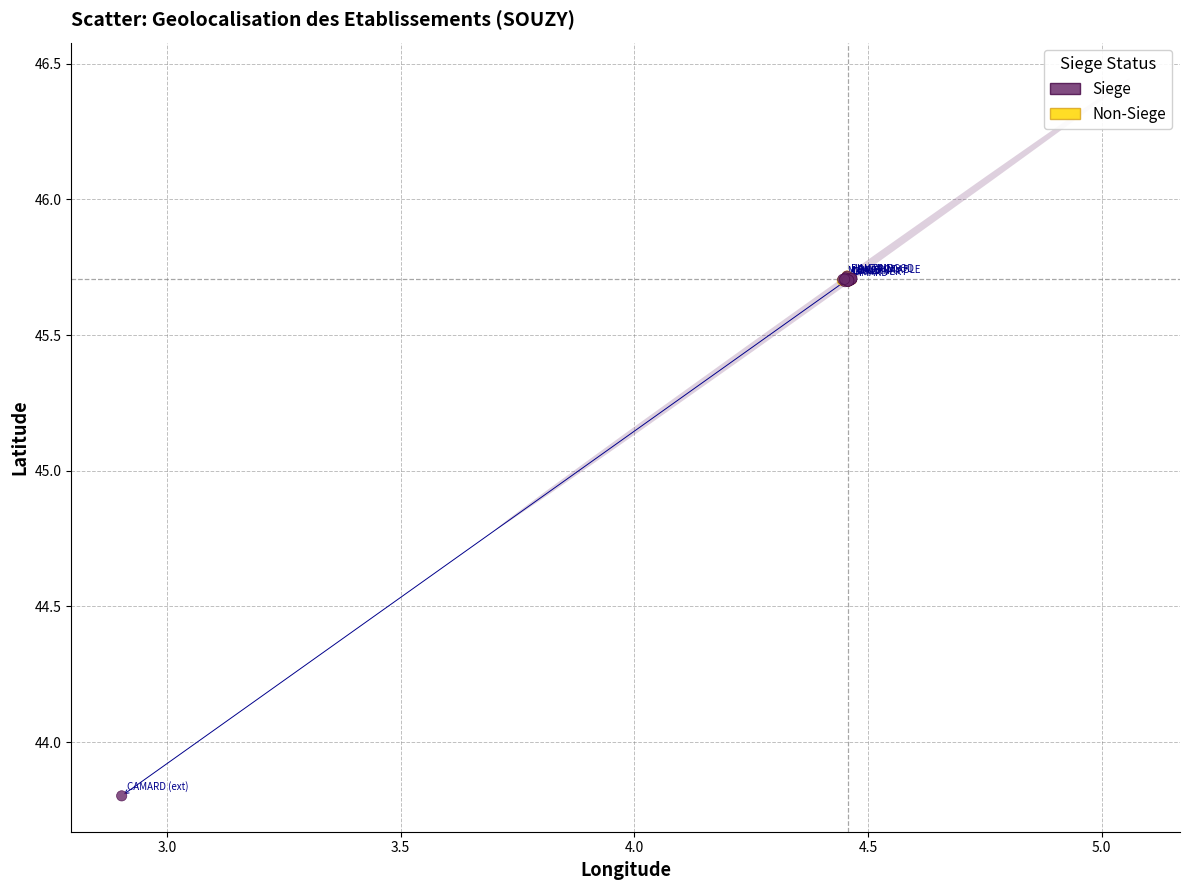

Which series has the largest Y range (max minus min)?

Siege